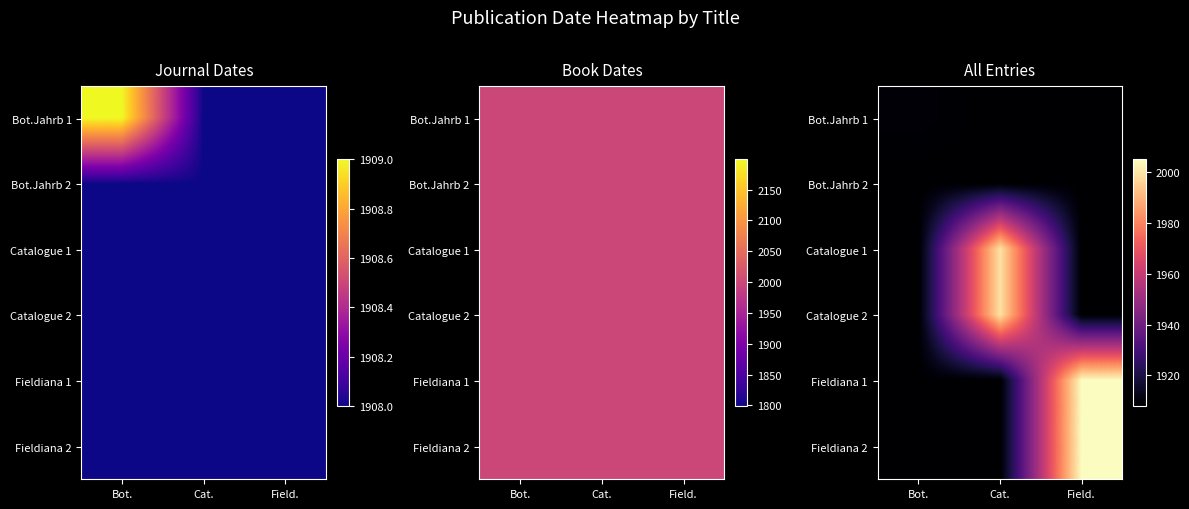

Read the Catalogue 1 value at Field..

1908